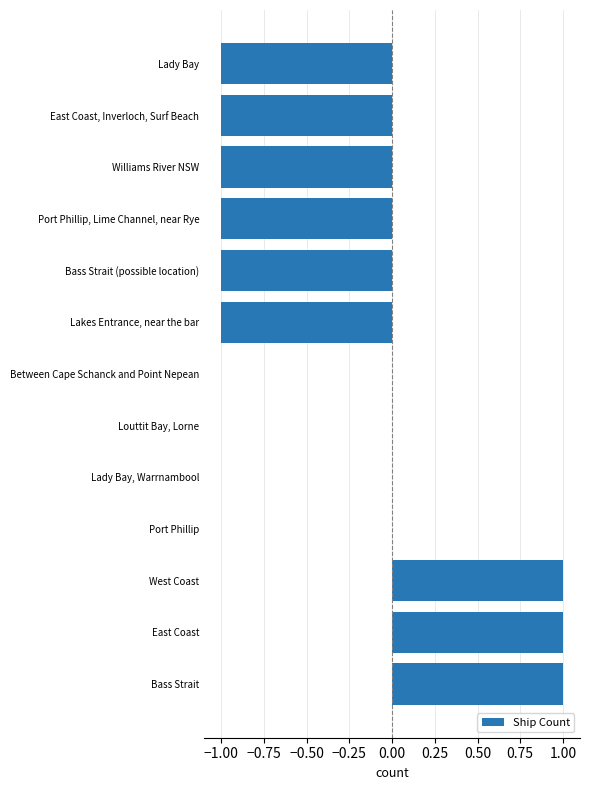

Which has a higher value, Lady Bay or Between Cape Schanck and Point Nepean?

Between Cape Schanck and Point Nepean